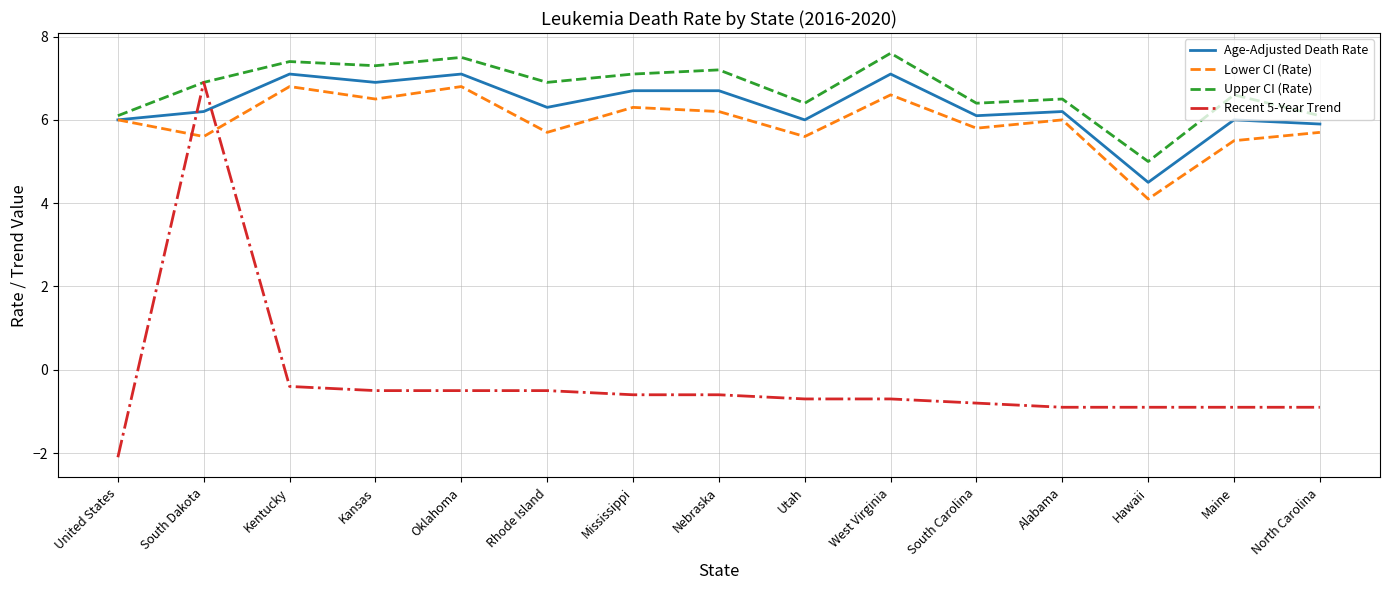

What is the maximum value for Lower CI (Rate)?

6.8